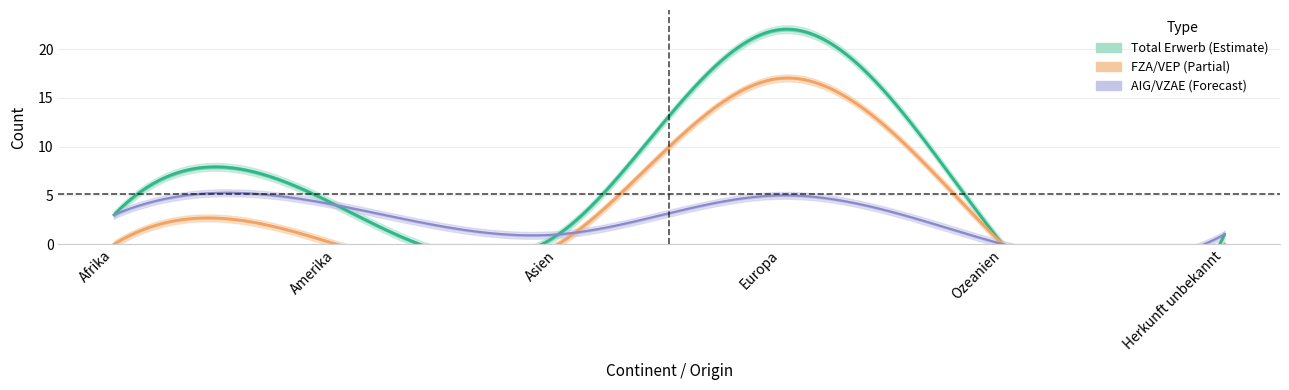

What is the difference between the maximum and second lowest values in the AIG/VZAE series?

4